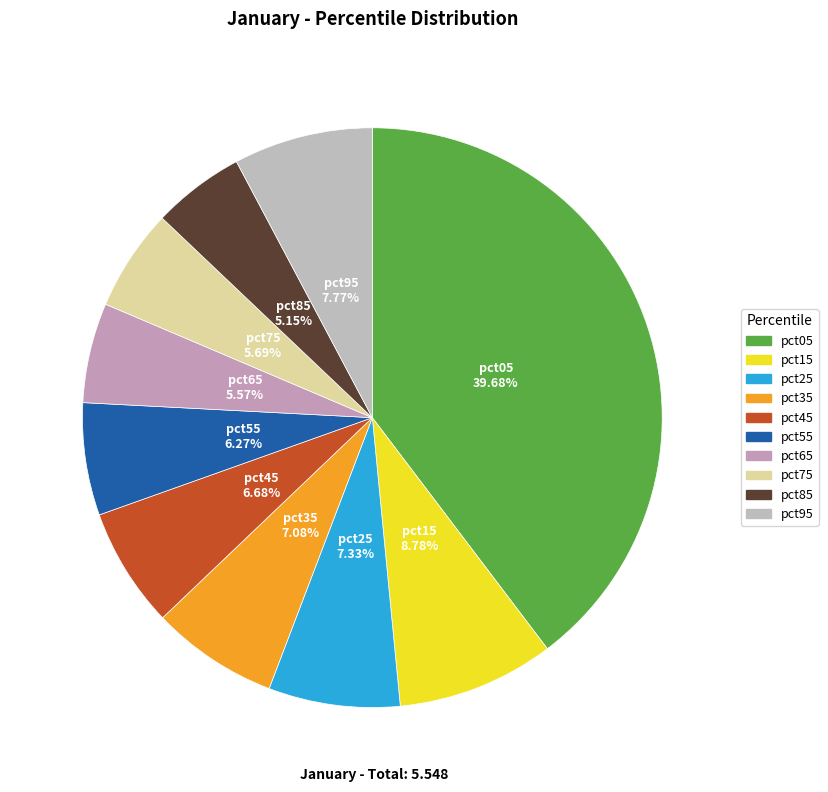

The pct35 slice represents 1% of the pie. True or false?

False